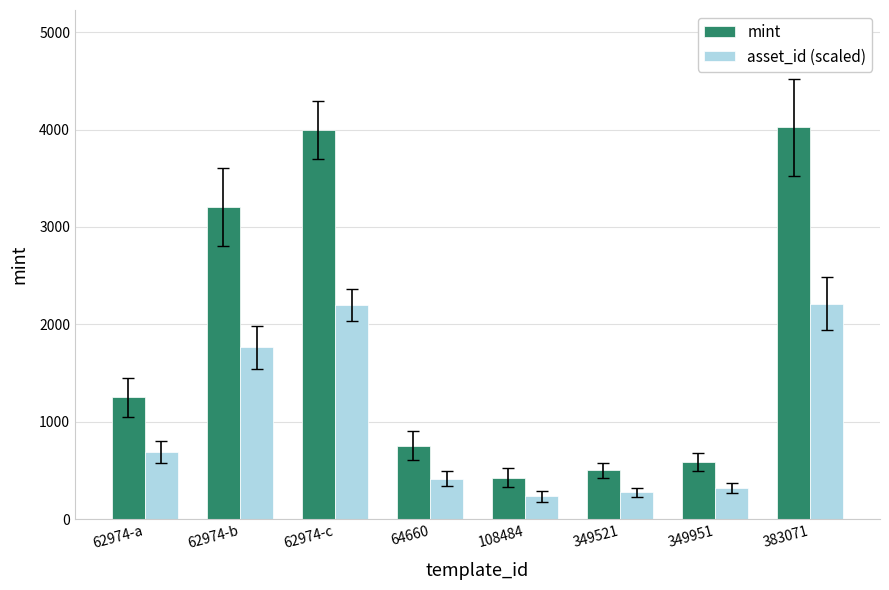

What is the sum of all asset_id (scaled) values?

8107.6